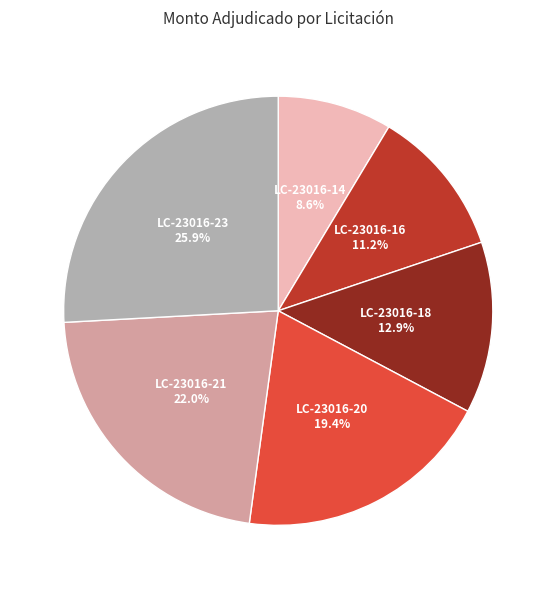

Is there any slice that represents more than half of the pie?

No